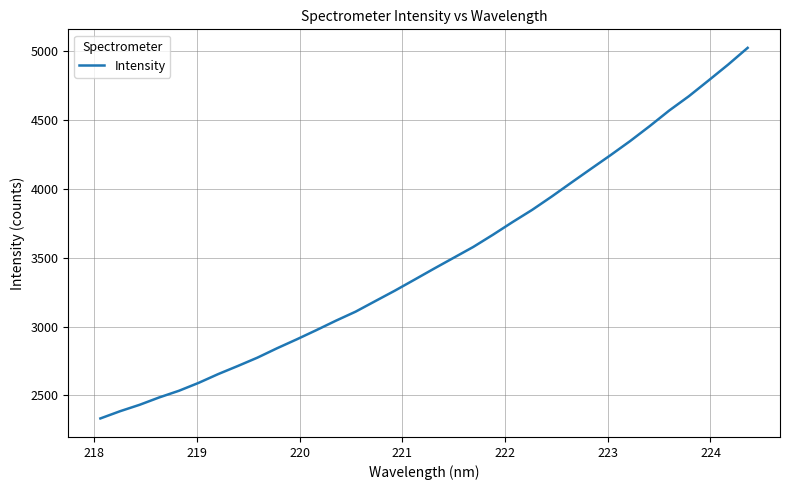

How many values are below 3420?

17